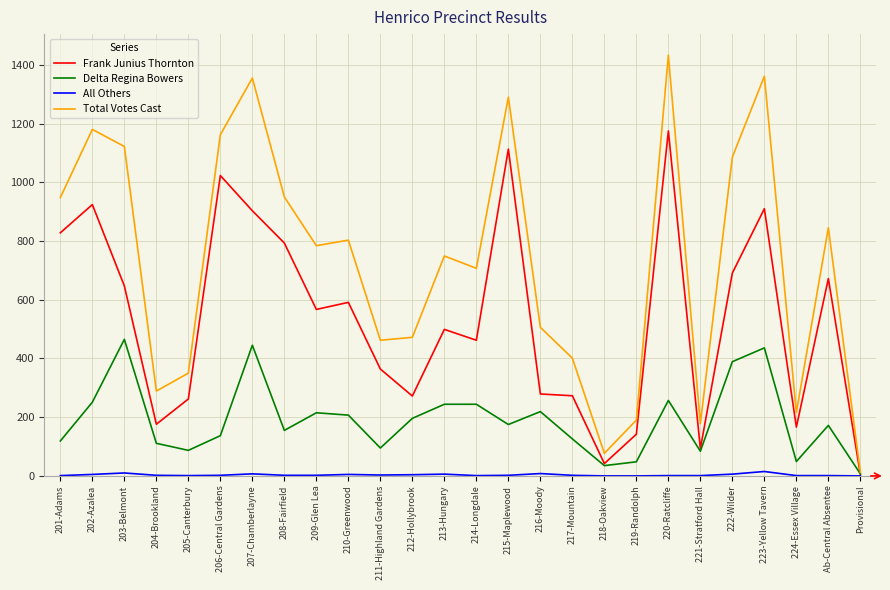

At which category does Delta Regina Bowers reach its first local peak?

203-Belmont